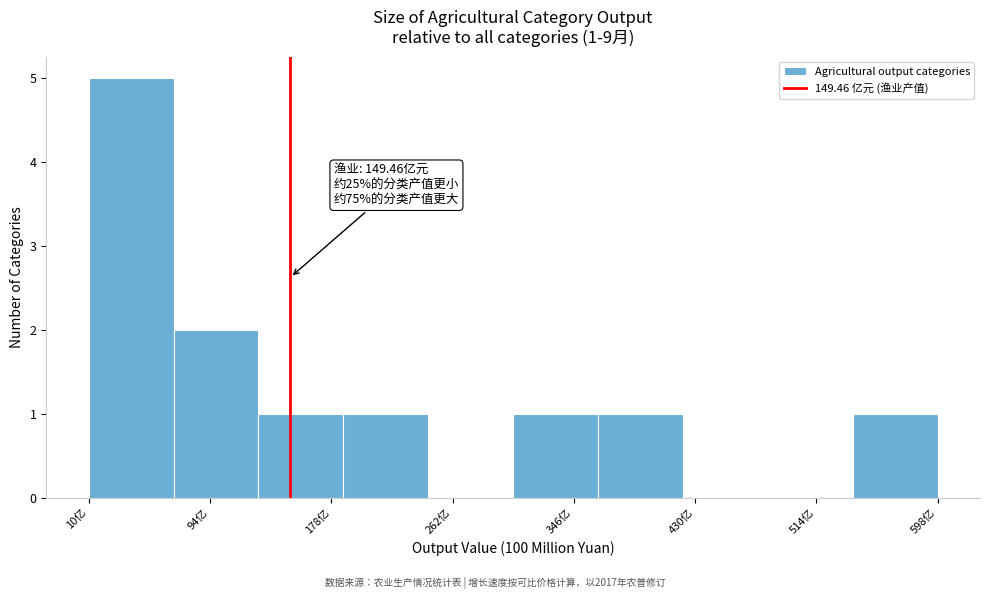

Which range on the x-axis has the tallest bar?

10 to 70